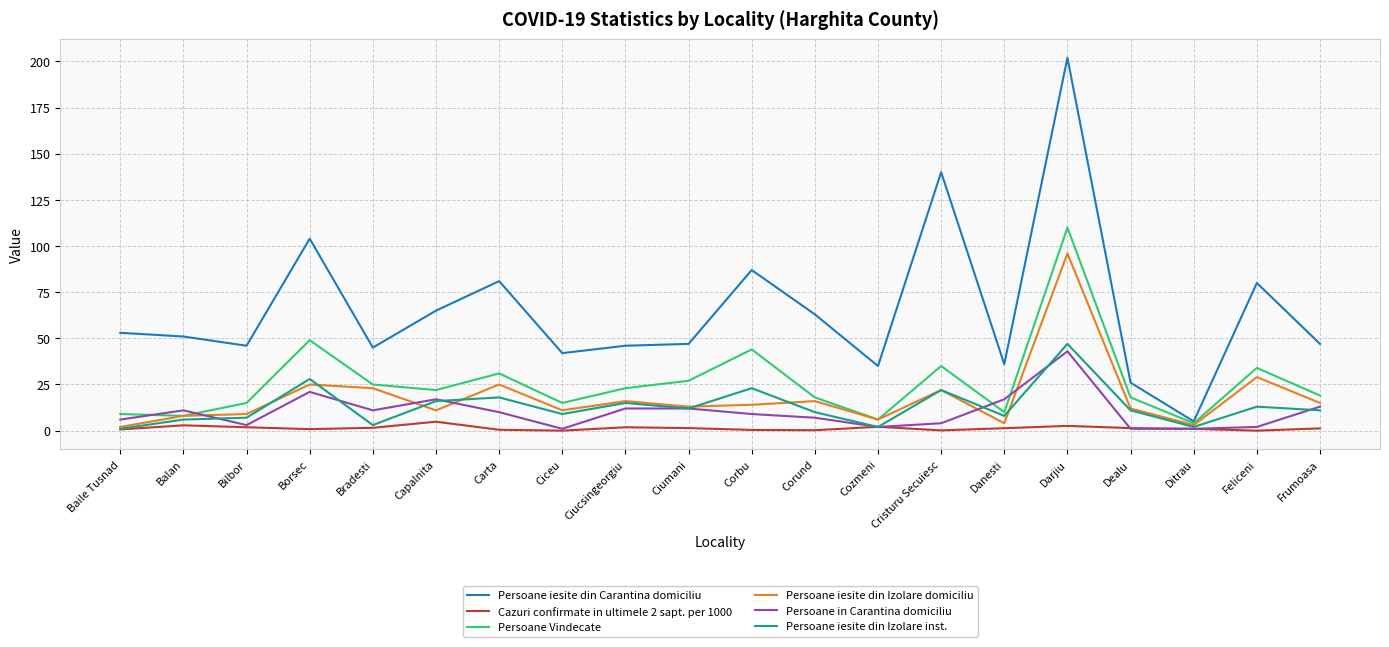

True or false: Persoane iesite din Izolare domiciliu has more than 1 points higher than both neighbors.

True